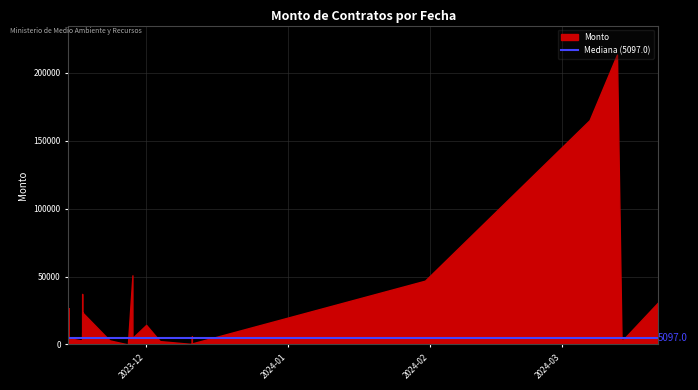

Count the number of categories in the chart.

40